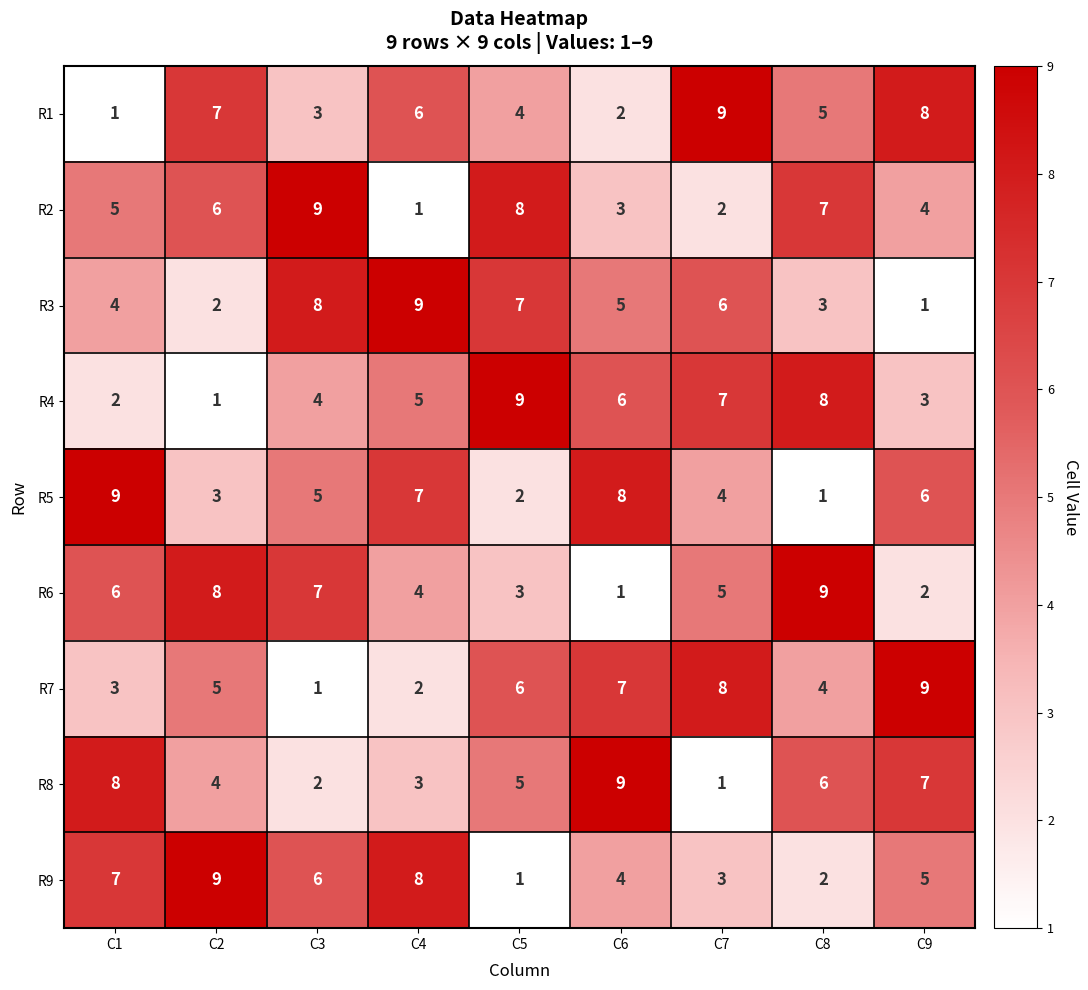

What is the difference between the maximum and minimum values in the R6 series?

8